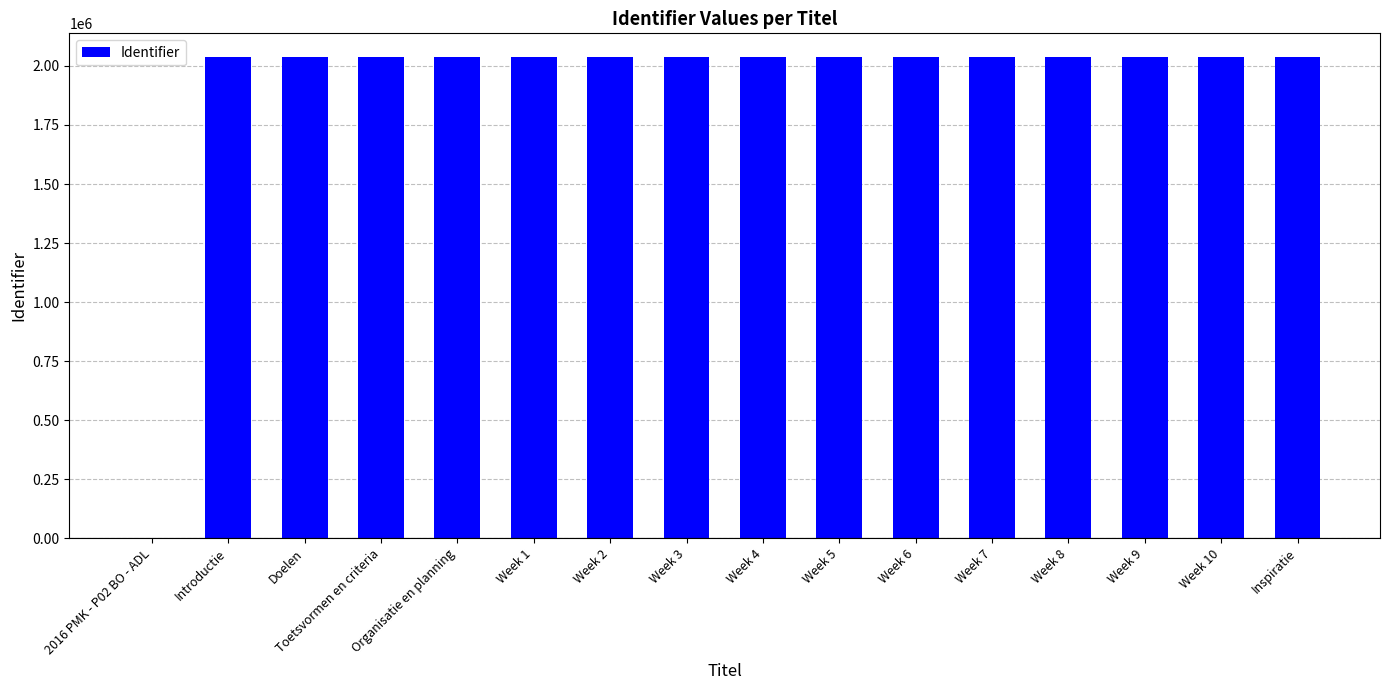

What is the sum of all values?

30543094